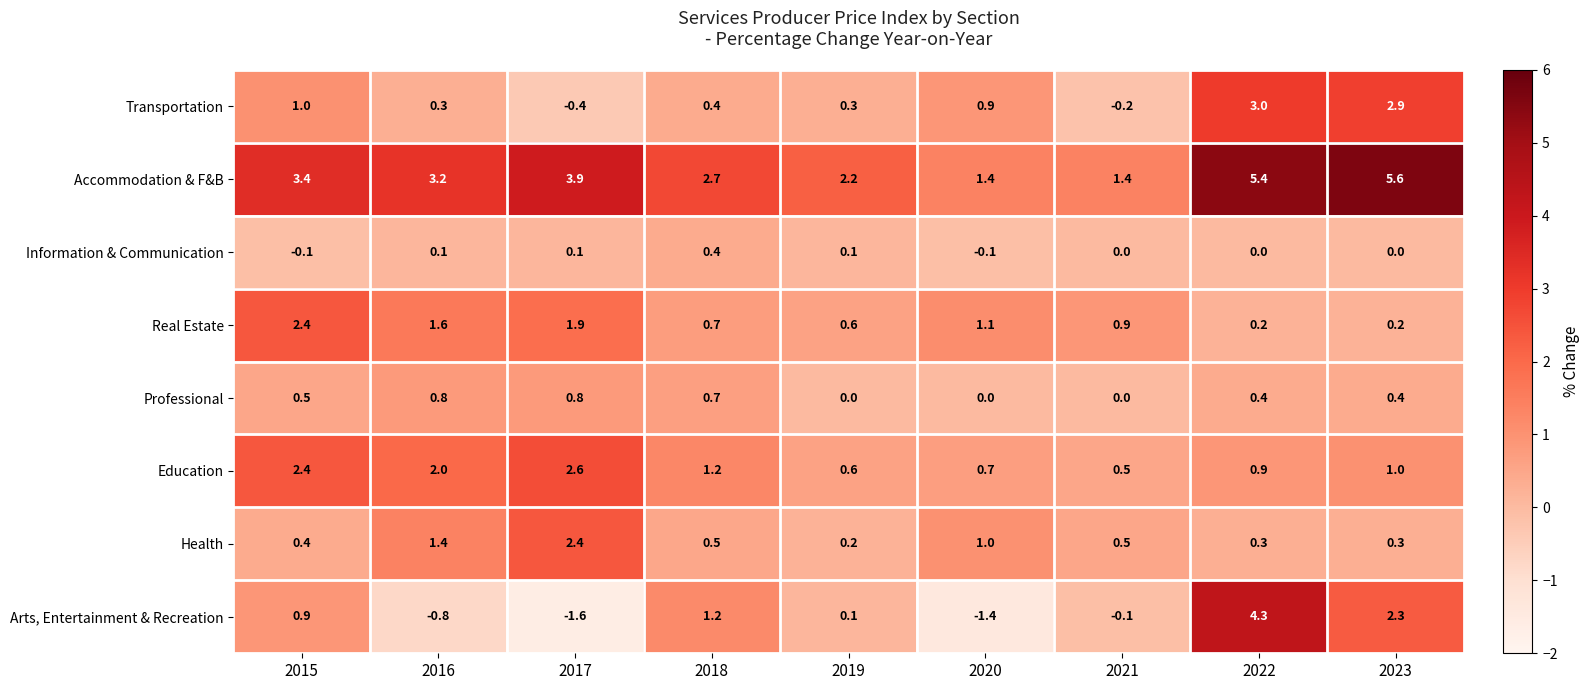

What is the highest value of the Education series?

2.6